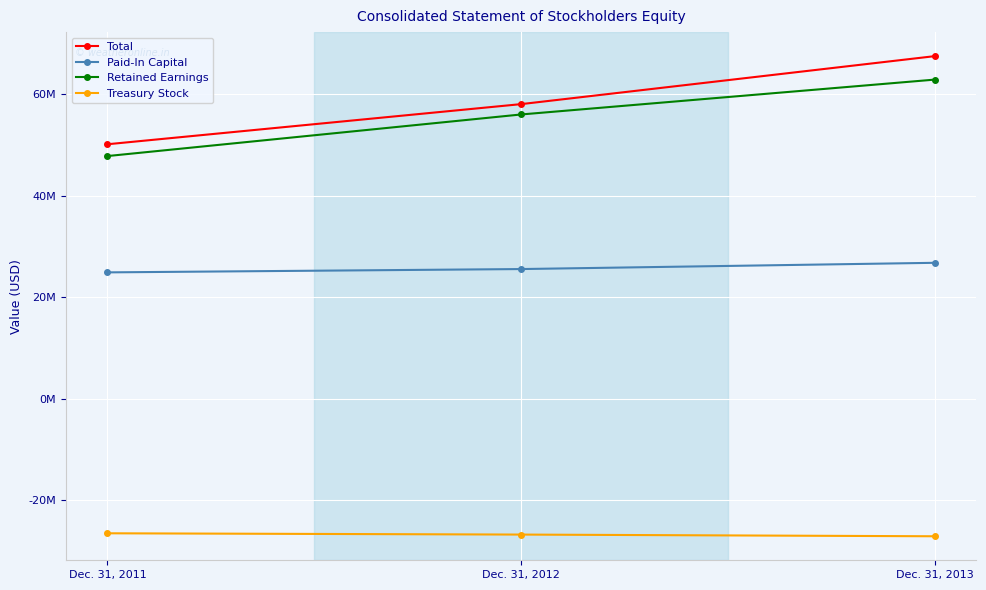

Reading right to left, list all the values displayed in this chart.

Total: Dec. 31, 2013=67448000	Dec. 31, 2012=57998000	Dec. 31, 2011=50096000
Paid-In Capital: Dec. 31, 2013=26757000	Dec. 31, 2012=25526000	Dec. 31, 2011=24872000
Retained Earnings: Dec. 31, 2013=62828000	Dec. 31, 2012=55962000	Dec. 31, 2011=47772000
Treasury Stock: Dec. 31, 2013=-27082000	Dec. 31, 2012=-26748000	Dec. 31, 2011=-26495000